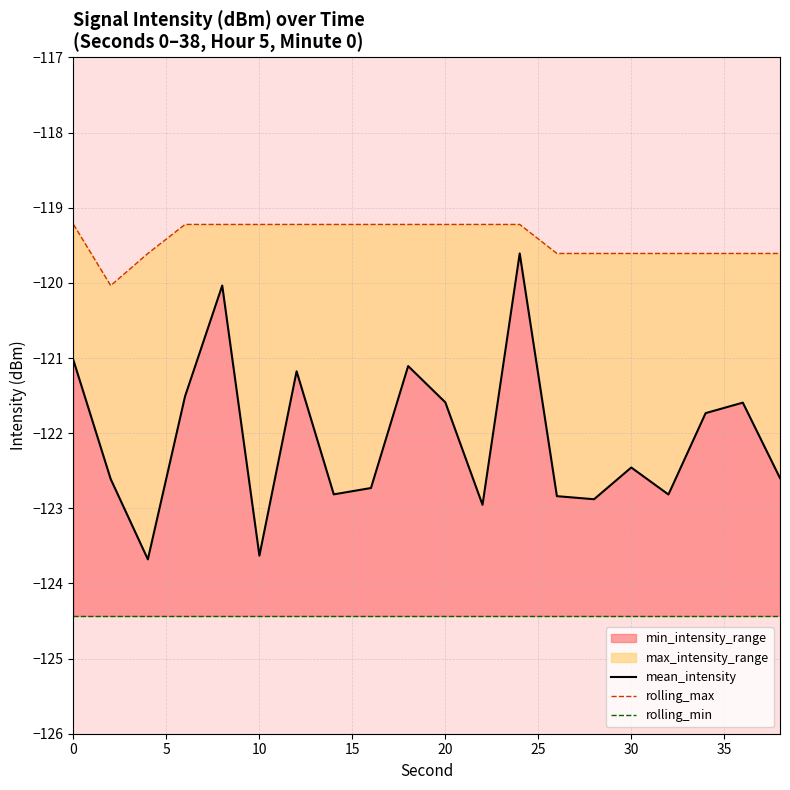

How many lines are shown in the chart?

3